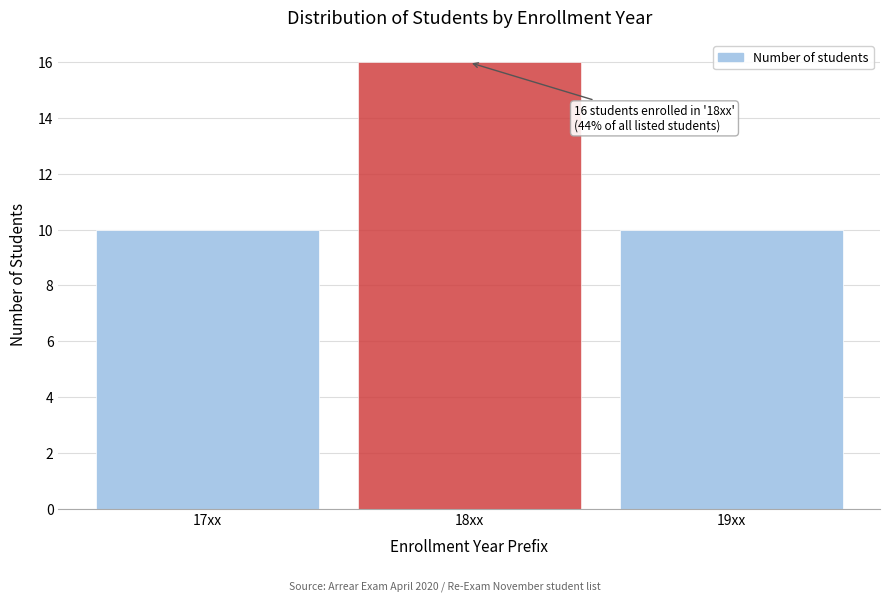

Reading left to right, extract all data points from this chart.

17xx=10	18xx=16	19xx=10